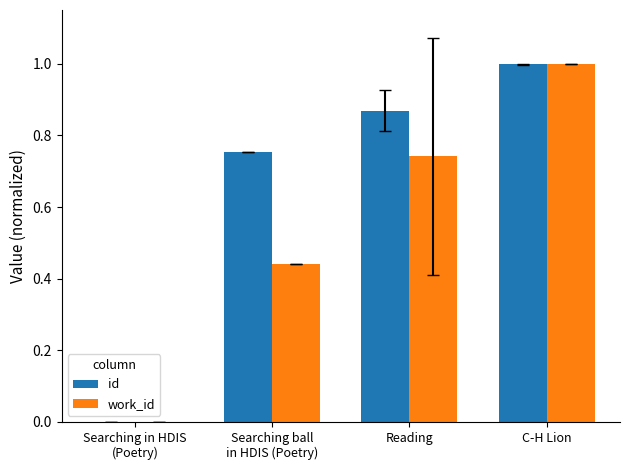

What is the total value across all series at C-H Lion?

2.0